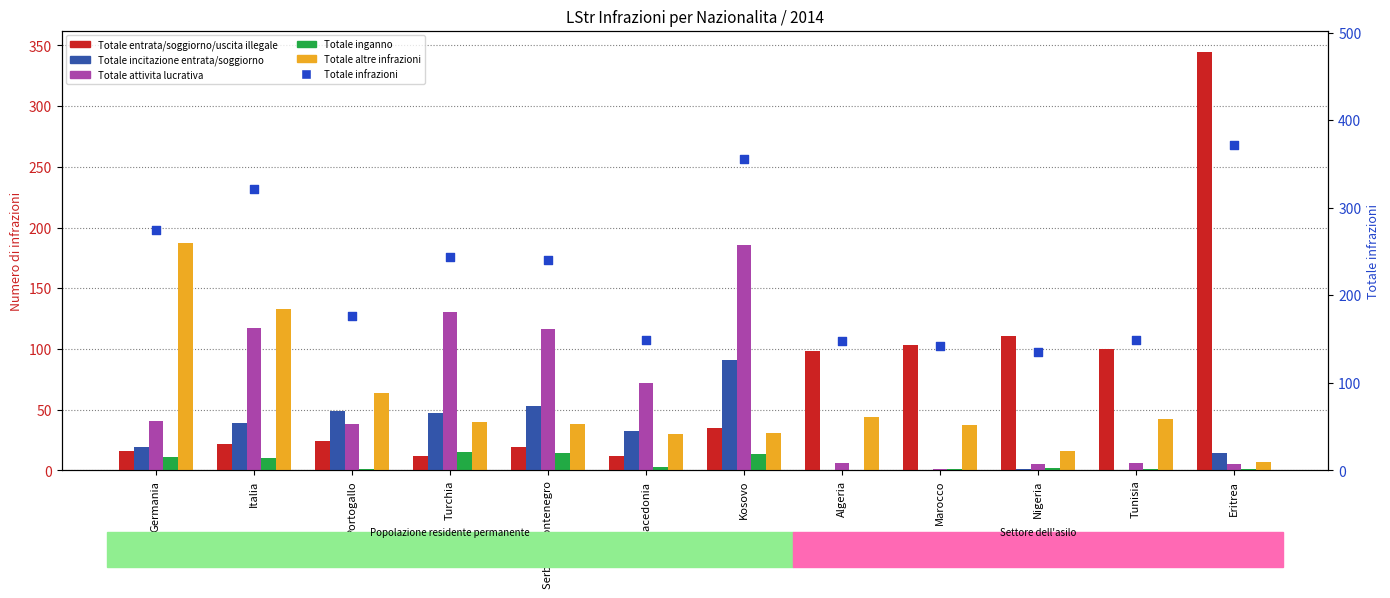

At how many categories does at least one series exceed 308?

3